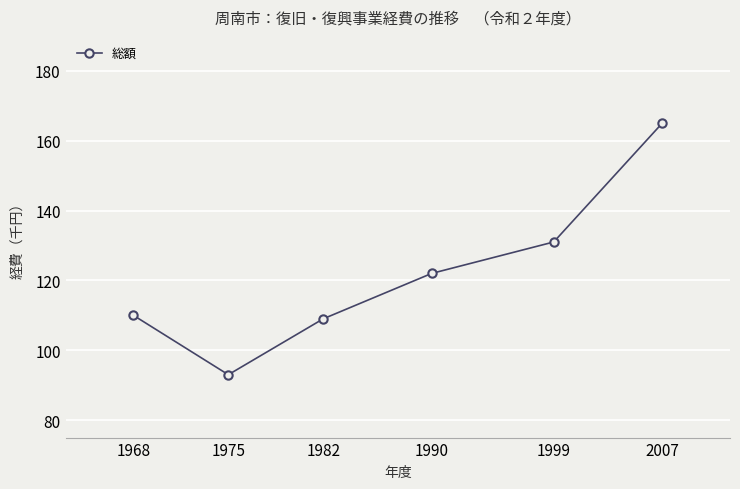

The value at 1968 is 110. True or false?

True